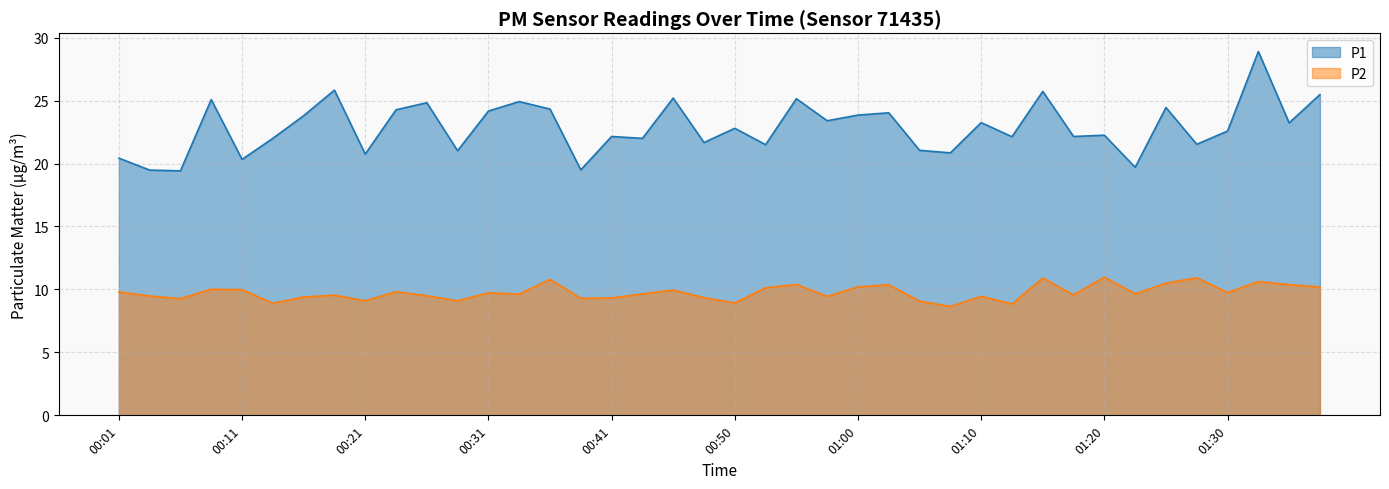

What is the minimum value for P1?

19.4